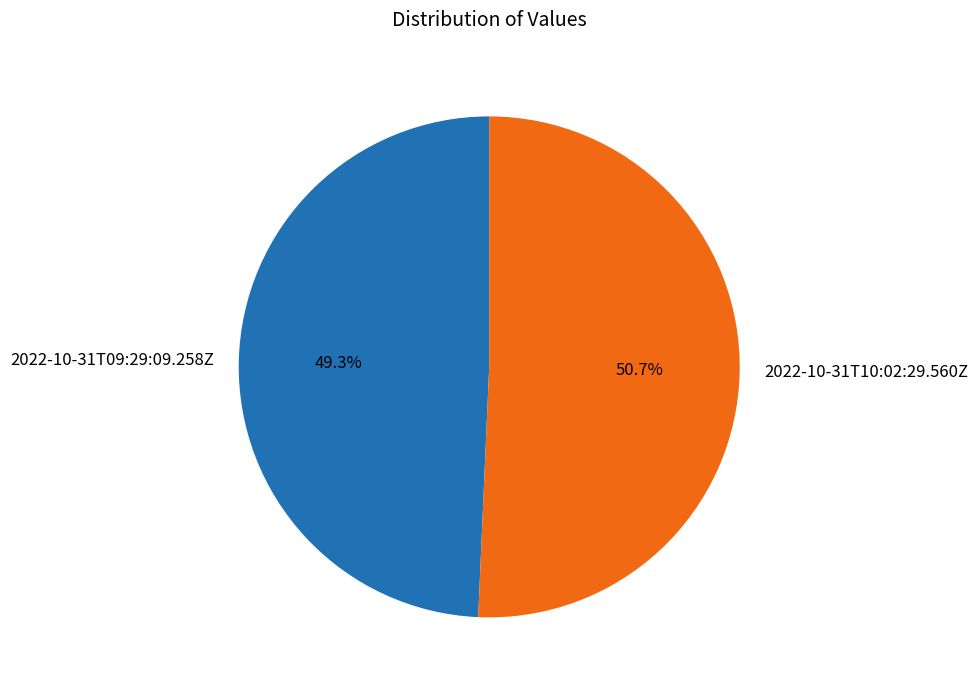

Which category has the biggest portion of the pie?

2022-10-31T10:02:29.560Z